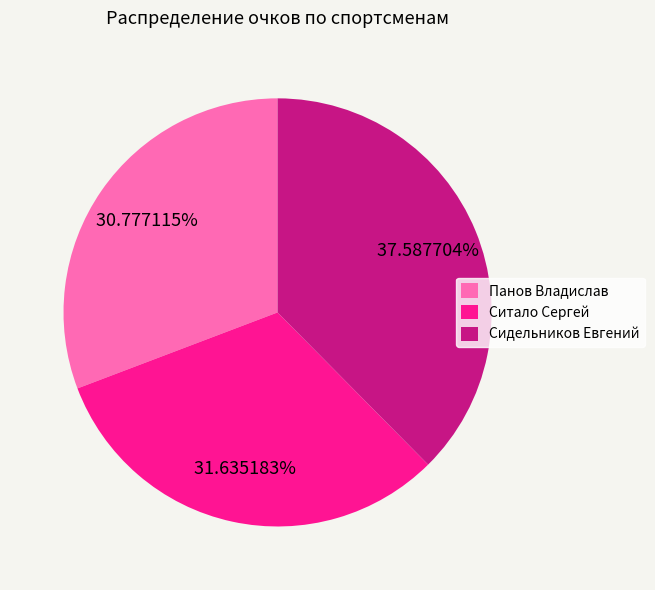

Which slice is the smallest?

Панов Владислав